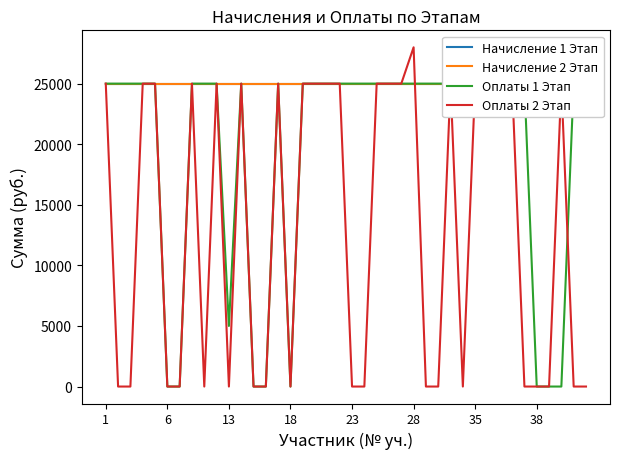

Does the chart have visible grid lines?

No